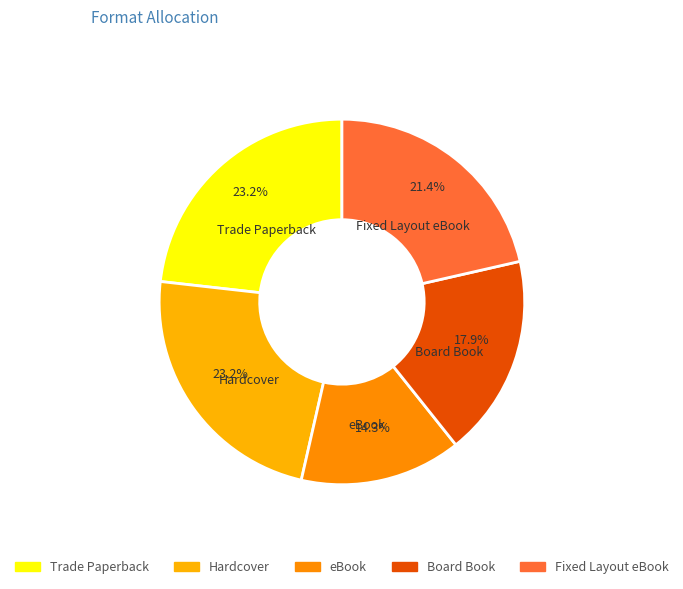

Is it true that Board Book is 12% of the pie?

False